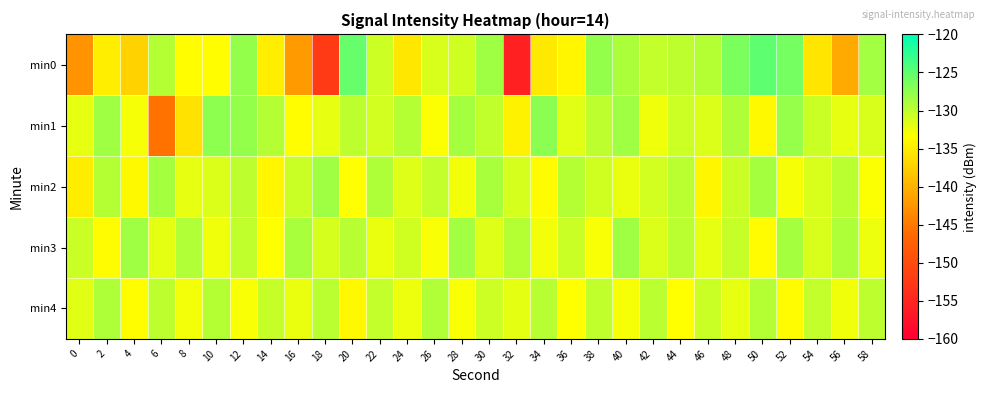

Reading left to right, what are all the values shown in this chart?

min0: 0=-142.7	2=-134.8	4=-137.2	6=-129.4	8=-133.5	10=-133.6	12=-127.8	14=-134.7	16=-142.2	18=-152.3	20=-125.3	22=-130.7	24=-135.3	26=-131.4	28=-130.8	30=-128.3	32=-155.6	34=-135.3	36=-134.2	38=-127.8	40=-129.1	42=-130.3	44=-129.9	46=-129.4	48=-126.5	50=-124.9	52=-126.1	54=-135.5	56=-140.6	58=-128.5
min1: 0=-132.1	2=-128.3	4=-132.9	6=-145.5	8=-135.8	10=-127.4	12=-127.7	14=-129.4	16=-133.6	18=-132.1	20=-130.0	22=-131.0	24=-129.5	26=-133.2	28=-128.7	30=-130.1	32=-134.5	34=-127.3	36=-131.8	38=-129.9	40=-128.4	42=-132.6	44=-130.7	46=-131.5	48=-129.2	50=-133.8	52=-127.9	54=-130.5	56=-132.1	58=-131.3
min2: 0=-135.0	2=-129.5	4=-133.8	6=-128.7	8=-132.1	10=-131.5	12=-129.9	14=-134.2	16=-130.6	18=-128.3	20=-133.4	22=-129.1	24=-131.7	26=-130.3	28=-132.8	30=-128.9	32=-131.2	34=-133.6	36=-129.4	38=-130.8	40=-132.3	42=-131.0	44=-129.7	46=-134.1	48=-130.5	50=-128.6	52=-132.9	54=-131.4	56=-129.8	58=-133.2
min3: 0=-130.5	2=-133.7	4=-128.4	6=-131.9	8=-129.3	10=-132.6	12=-130.1	14=-133.4	16=-128.8	18=-131.2	20=-129.6	22=-132.3	24=-130.9	26=-133.1	28=-128.5	30=-131.7	32=-129.4	34=-132.8	36=-130.6	38=-133.0	40=-128.3	42=-131.5	44=-129.8	46=-132.1	48=-130.4	50=-133.6	52=-128.7	54=-131.3	56=-129.1	58=-132.4
min4: 0=-131.8	2=-129.2	4=-133.5	6=-130.0	8=-132.7	10=-129.5	12=-133.1	14=-130.4	16=-132.2	18=-129.8	20=-133.8	22=-130.2	24=-132.5	26=-129.3	28=-133.0	30=-130.7	32=-132.0	34=-129.6	36=-133.4	38=-130.1	40=-132.9	42=-129.7	44=-133.3	46=-130.5	48=-132.1	50=-129.4	52=-133.7	54=-130.3	56=-132.6	58=-129.9